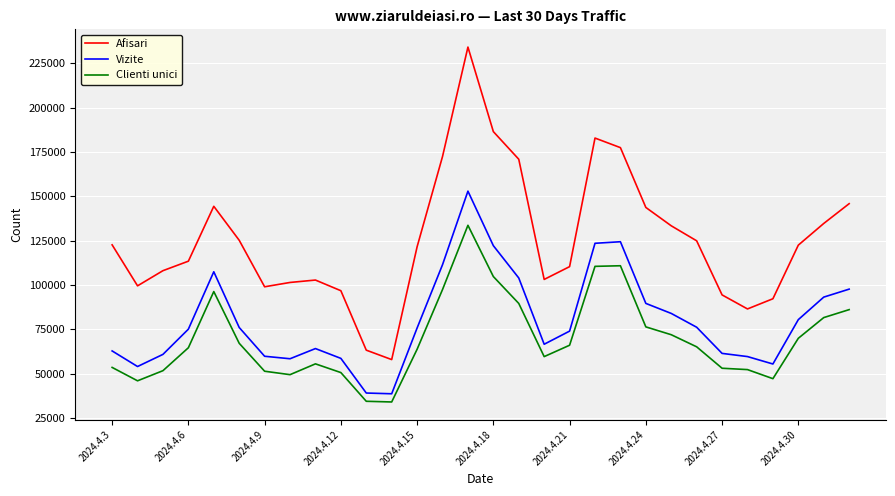

Which series has the largest range (max minus min)?

Afisari